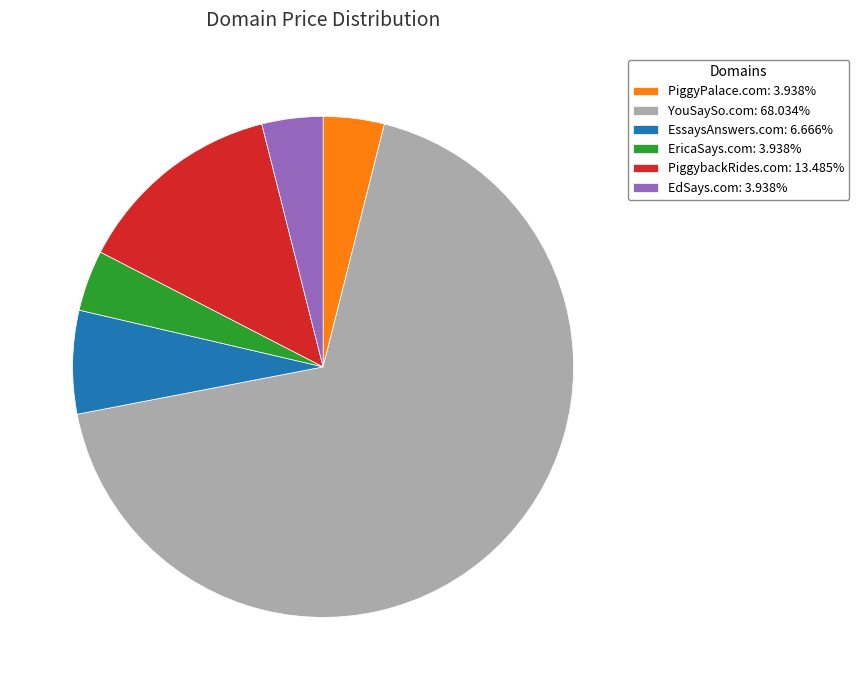

Is it true that EdSays.com is 4% of the pie?

True